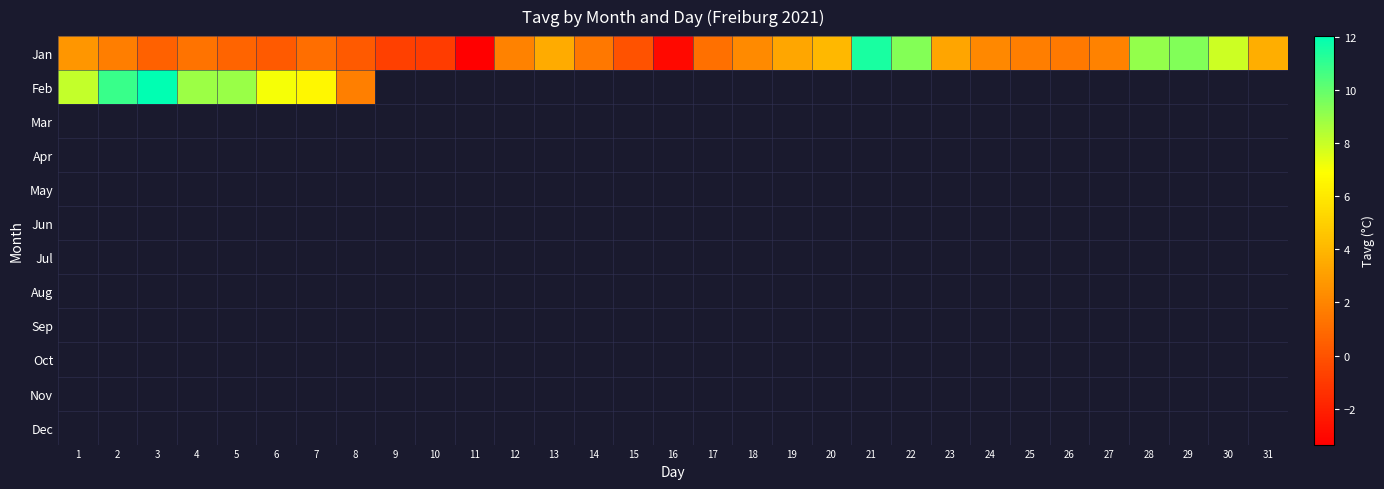

What is the minimum value shown in the chart?

-3.4